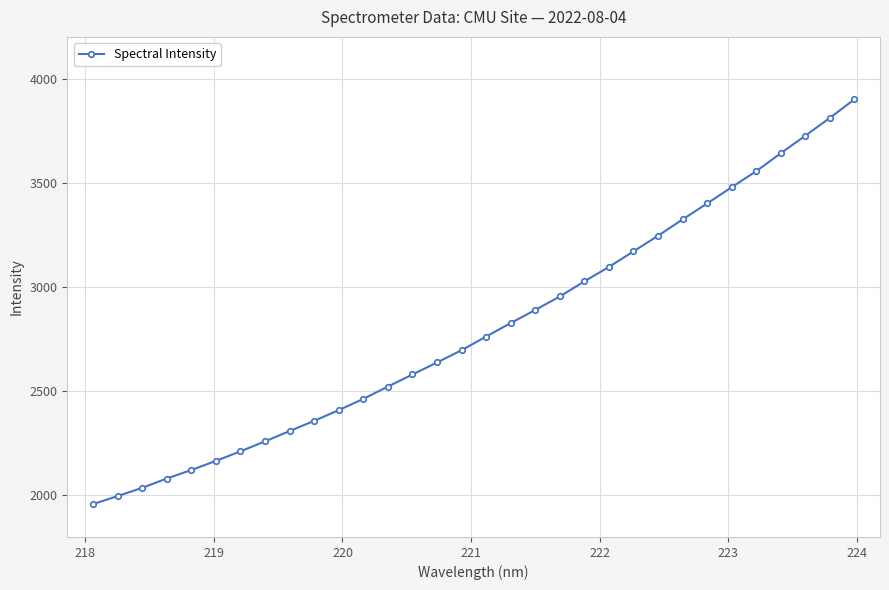

What is the value of the 22nd point from the left?

3096.1